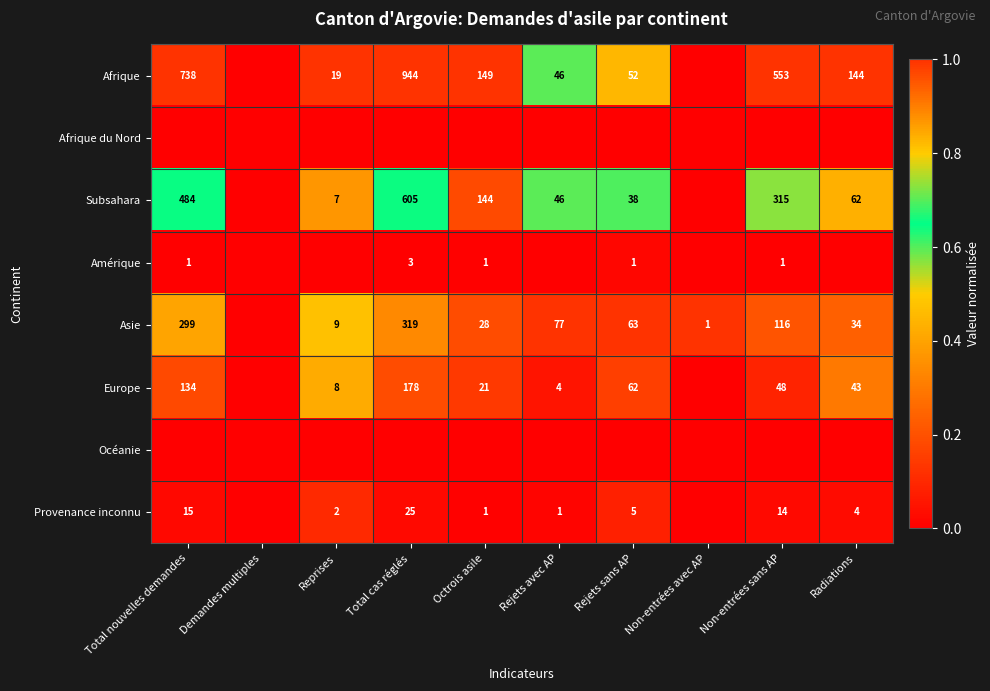

True or false: Provenance inconnu has a value of 5 at Rejets sans AP.

True